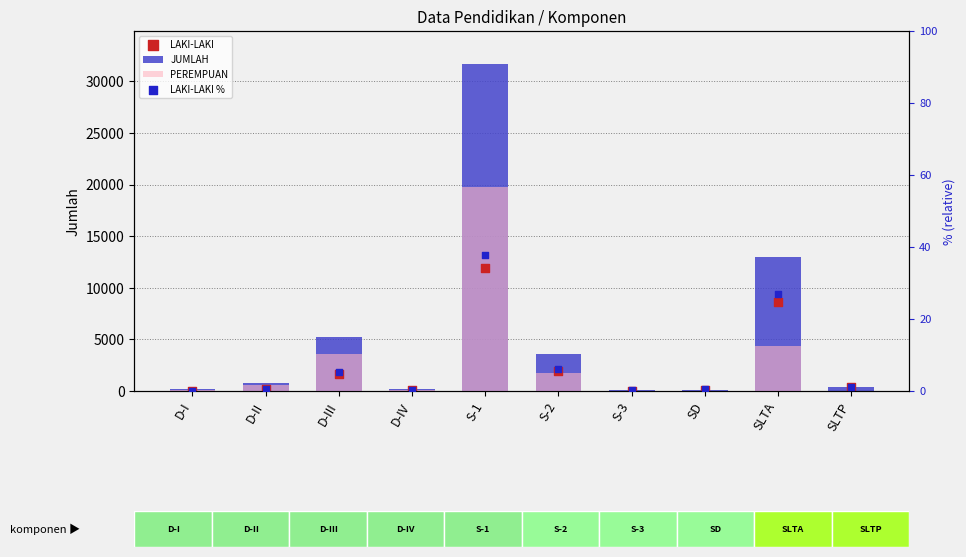

Which series has the largest total across all categories?

JUMLAH